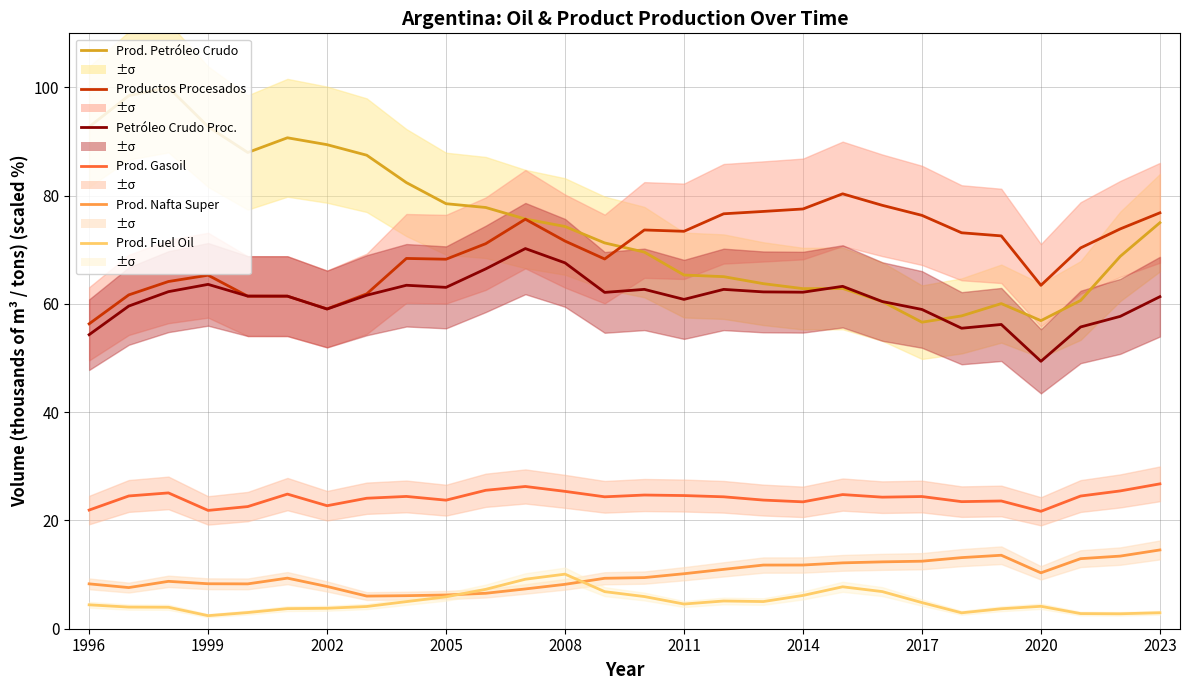

What is the minimum value for petroleo_crudo_procesado?

49.4